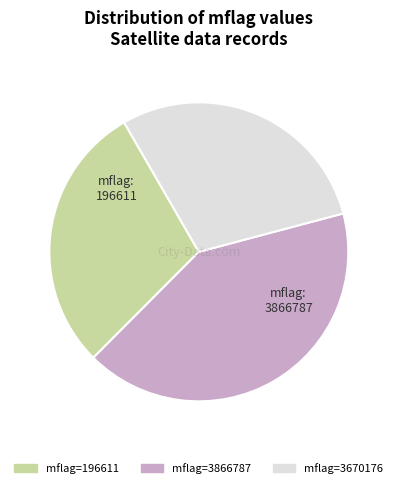

Does any single category account for the majority?

No